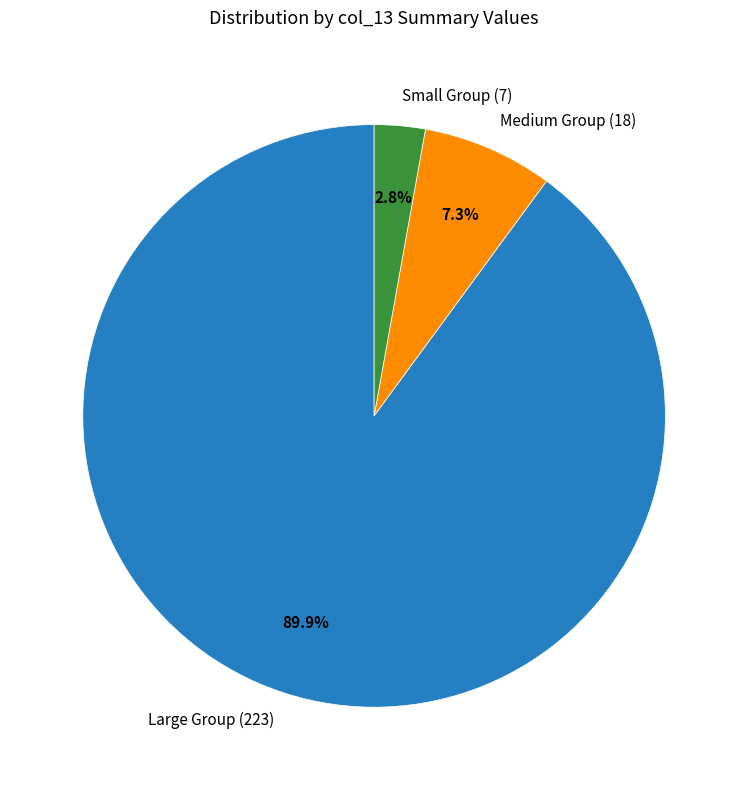

What is the largest slice in the pie chart?

Large Group (223)